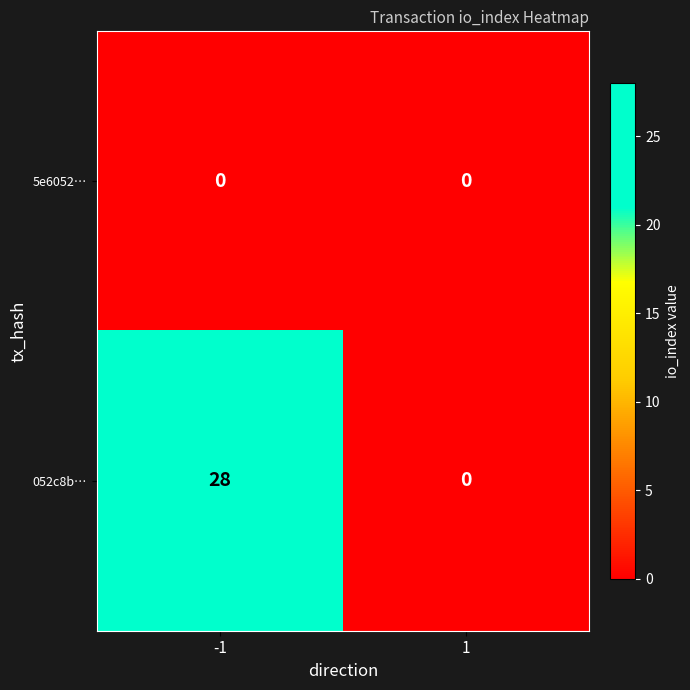

Rank the series by their average value, from highest to lowest.

052c8b…, 5e6052…